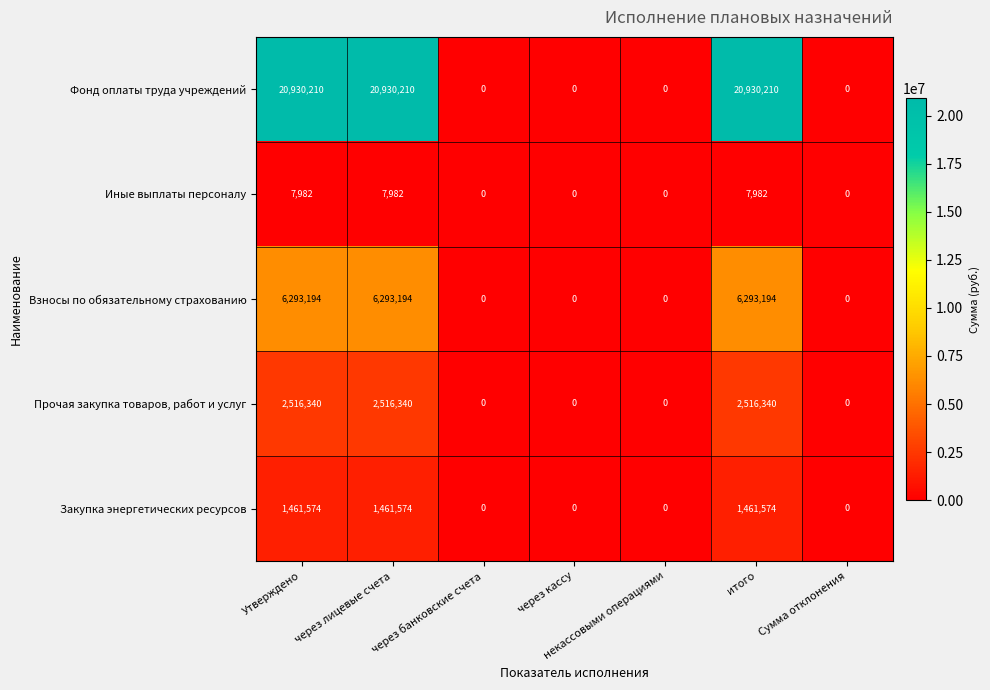

The value of Иные выплаты персоналу at итого is 7982. True or false?

True